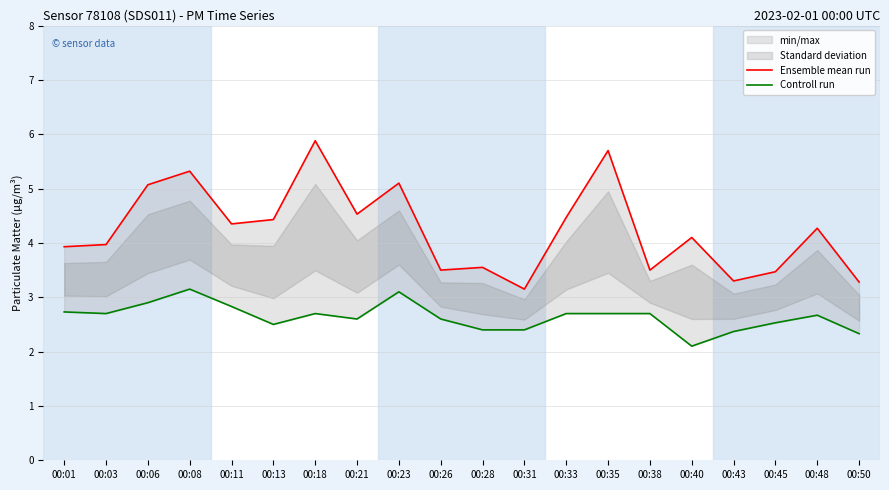

True or false: Ensemble mean run and Controll run cross at least once.

False